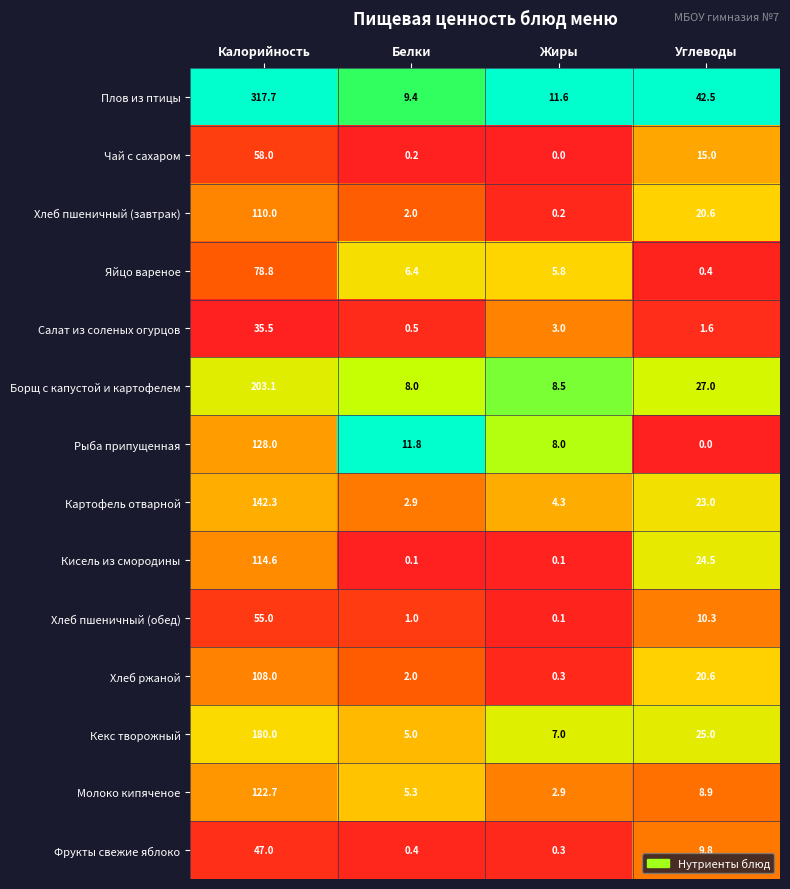

What is the difference between the maximum and minimum values in the Хлеб пшеничный (завтрак) series?

109.8